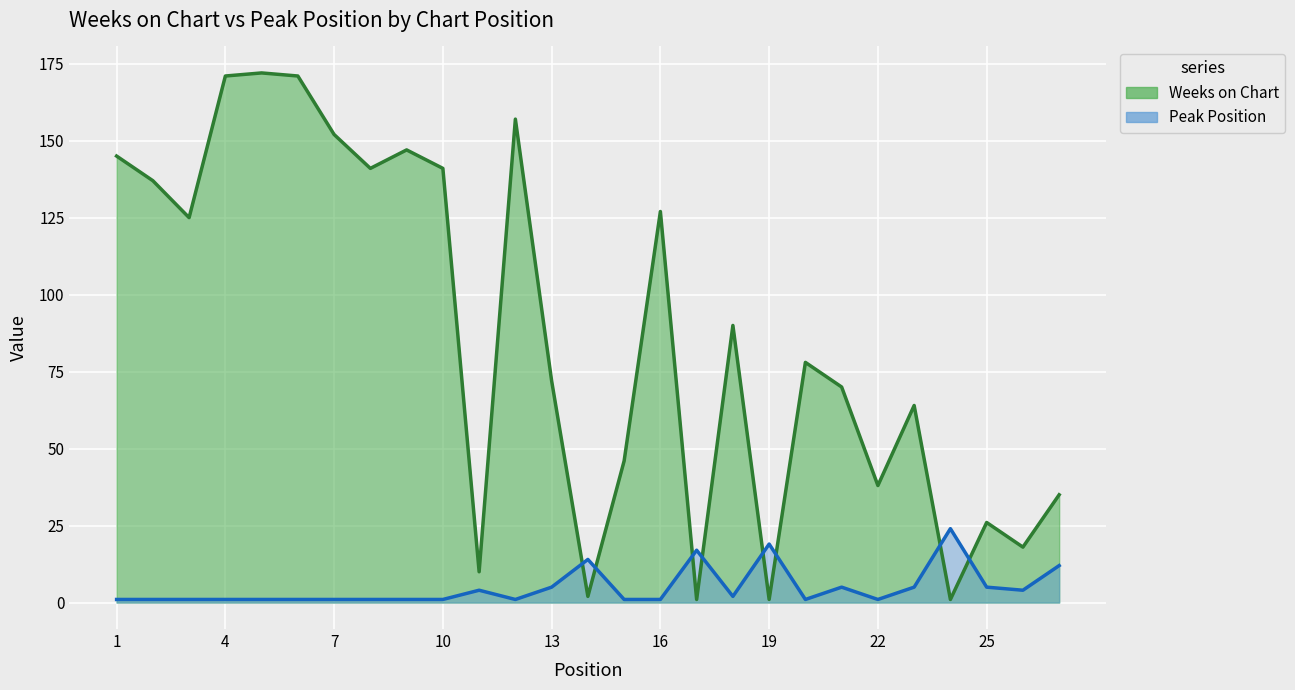

At how many categories does at least one series exceed 31?

20